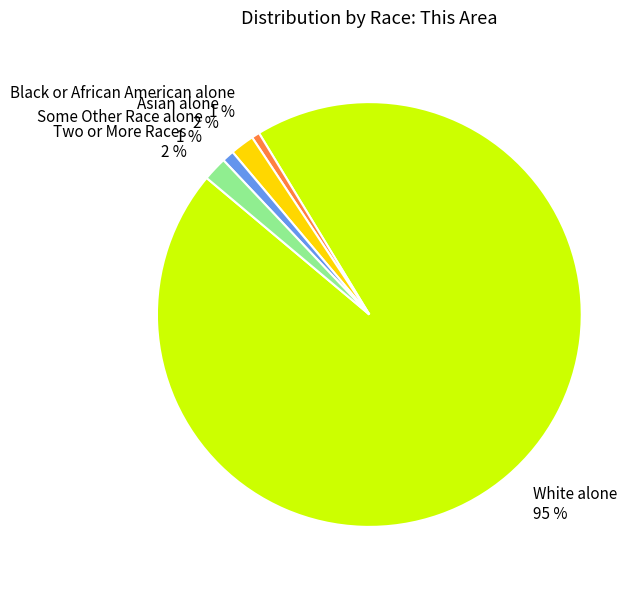

Do White alone and Two or More Races together represent more than half of the pie?

Yes